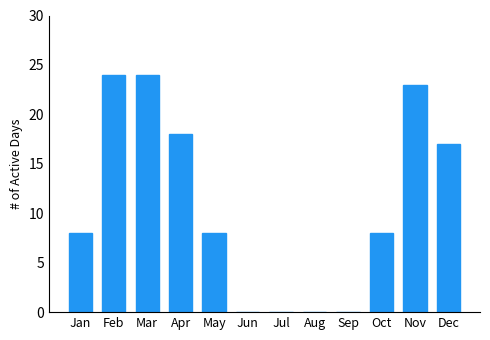

How many data points does each series have?

12